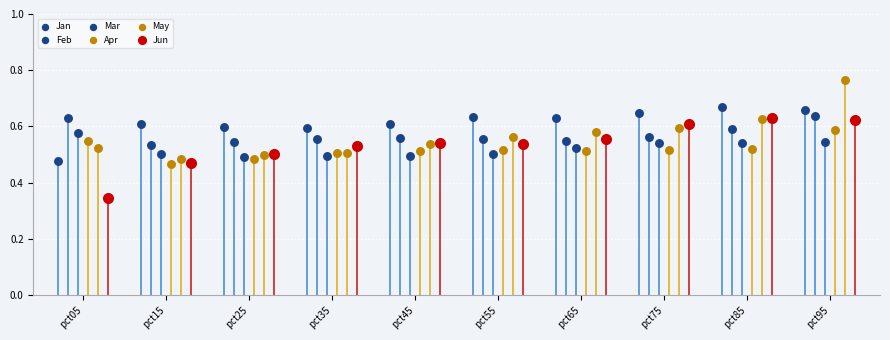

Which series reaches the maximum Y coordinate?

May